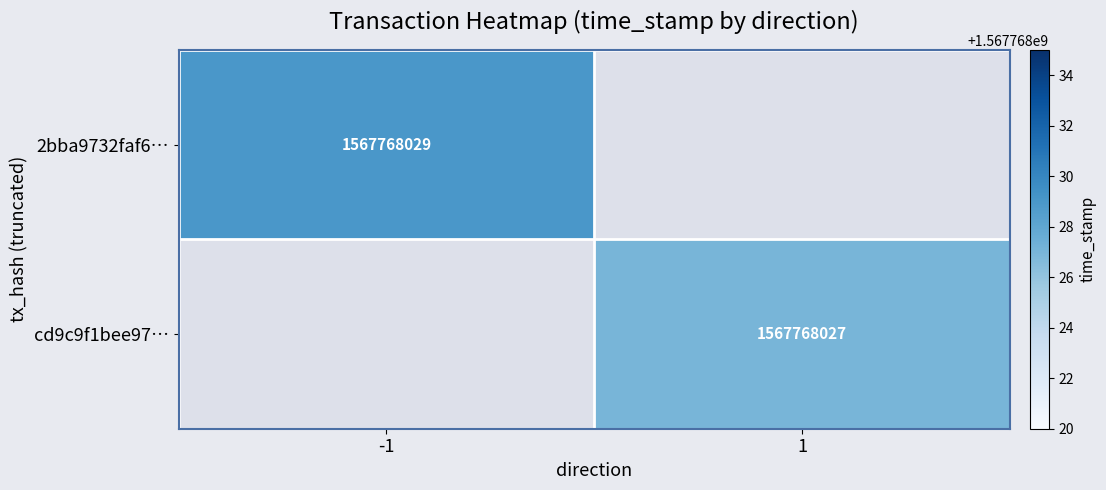

The value of cd9c9f1bee97c8283ce5fa6495d36886dfe9eaf at direction_-1 is -744576626. True or false?

False